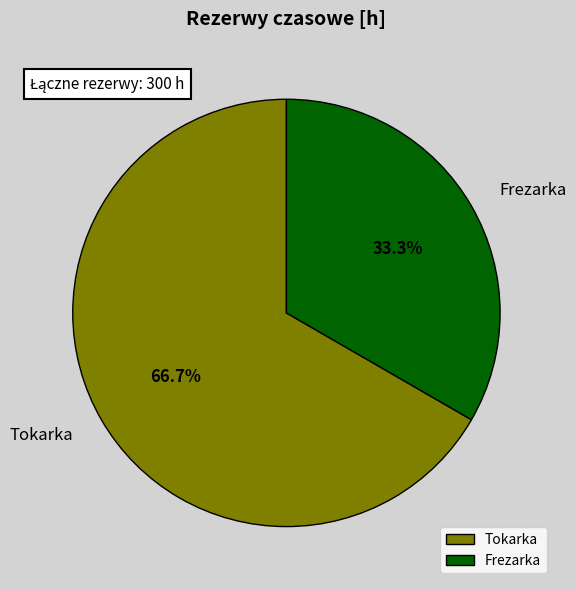

Rank the categories by value from lowest to highest.

Frezarka, Tokarka